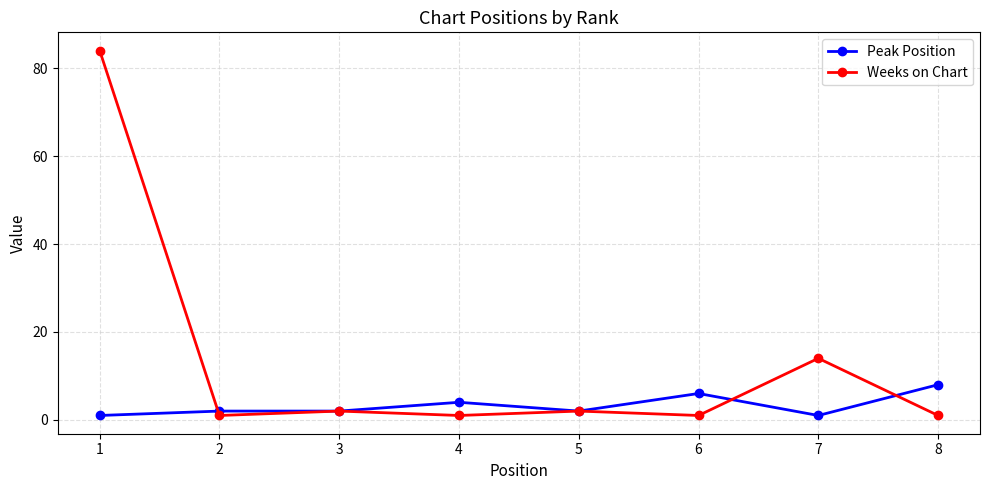

After their last crossing, which series has the higher values: Peak Position or Weeks on Chart?

Peak Position